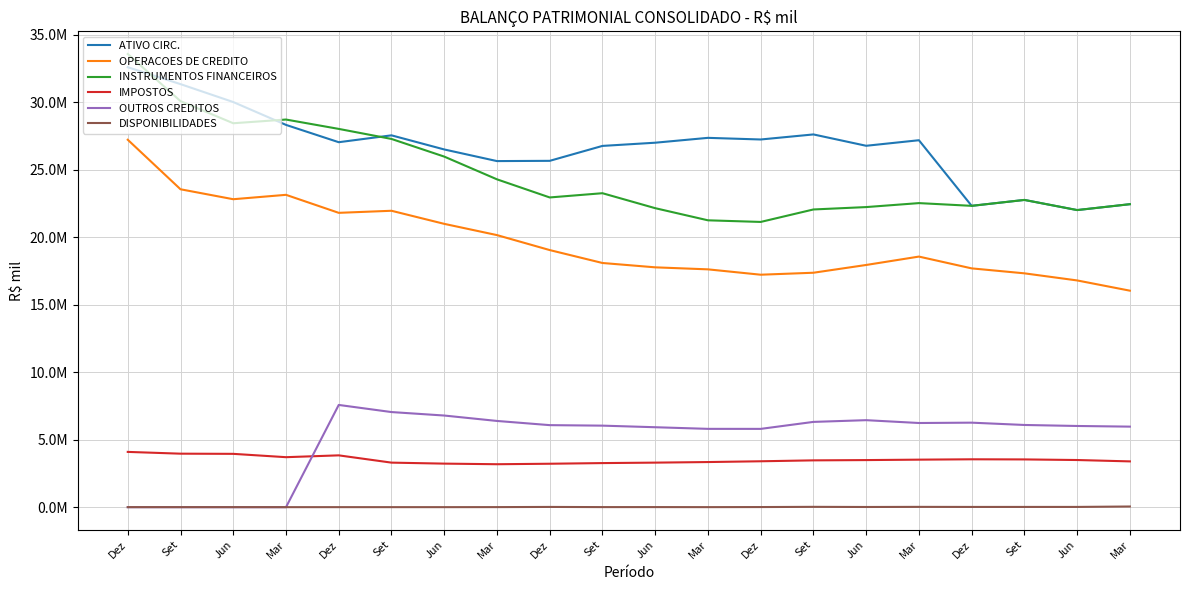

Is this an area chart (filled region under the line)?

No